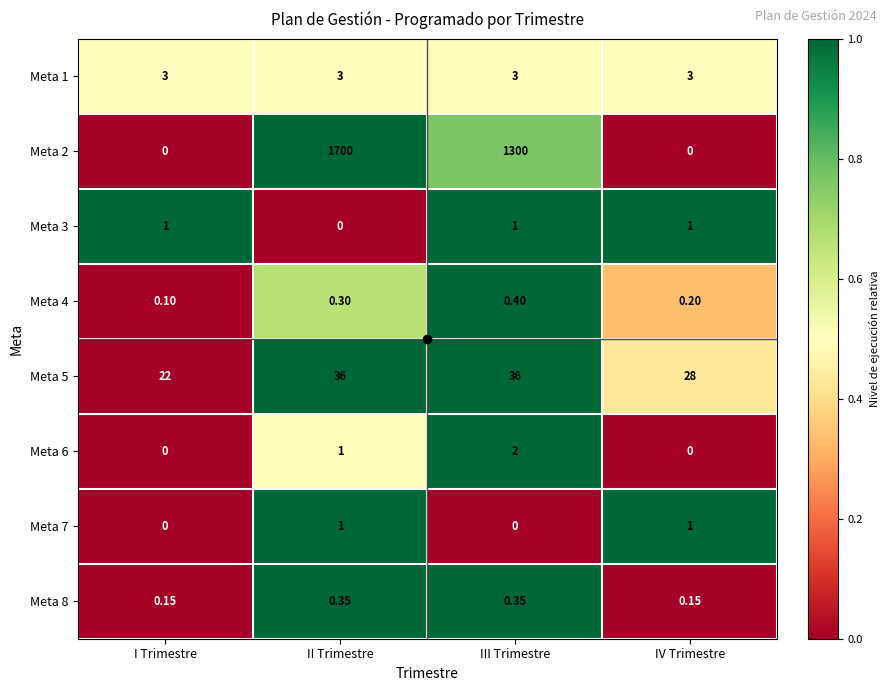

At which category is the sum across all series the highest?

II Trimestre